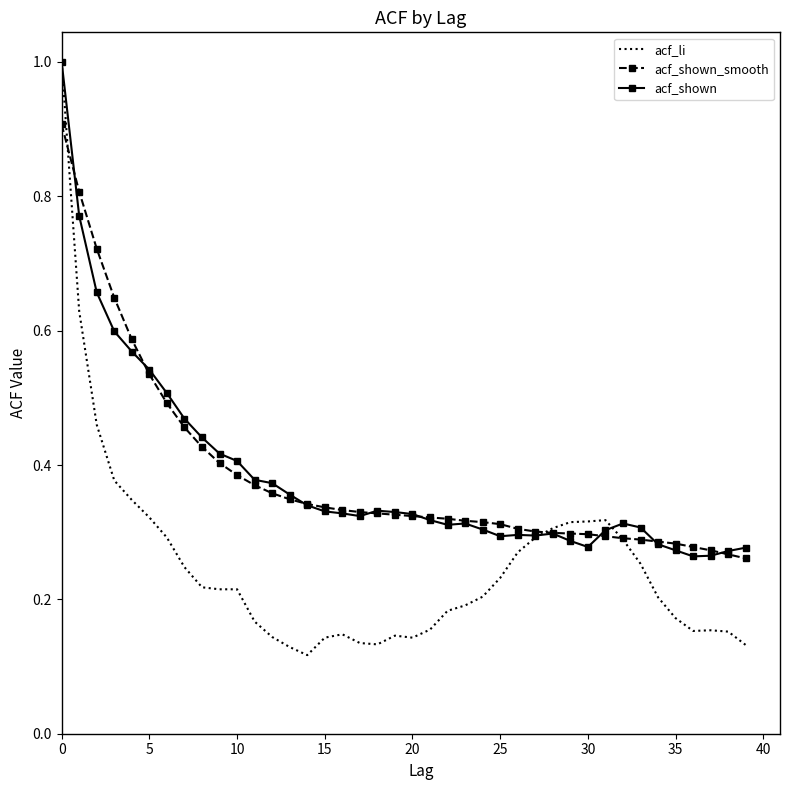

What are all the series names shown in the legend?

acf_li, acf_shown_smooth, acf_shown